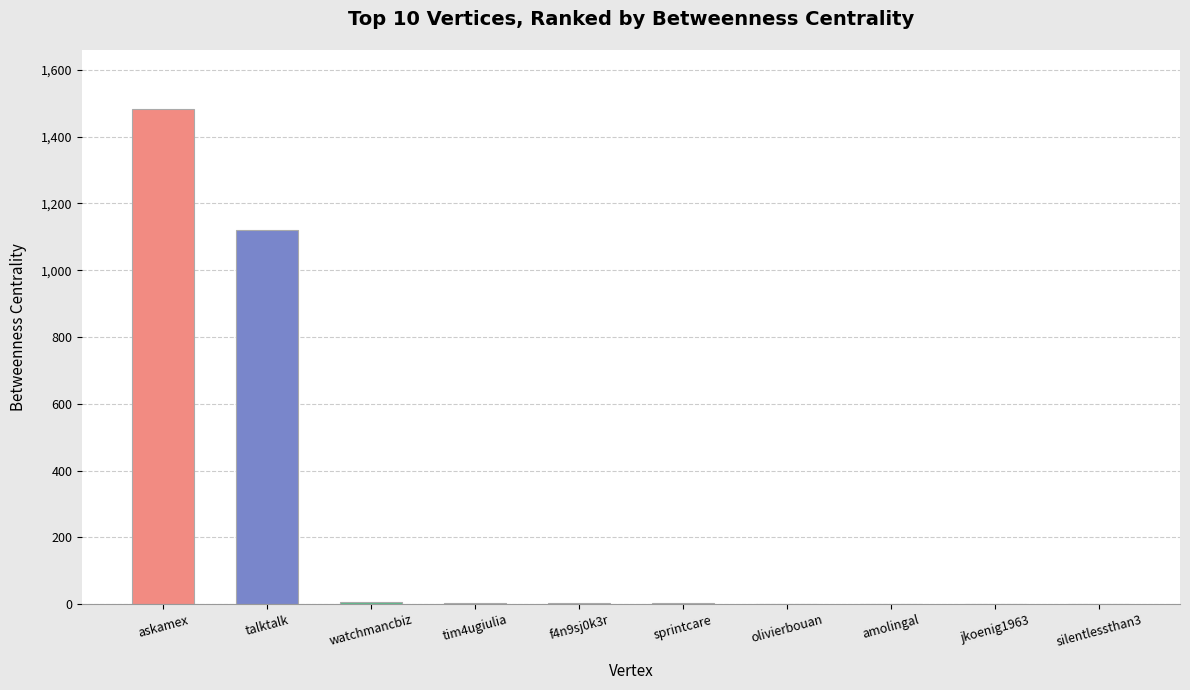

What is the maximum value shown in the chart?

1482